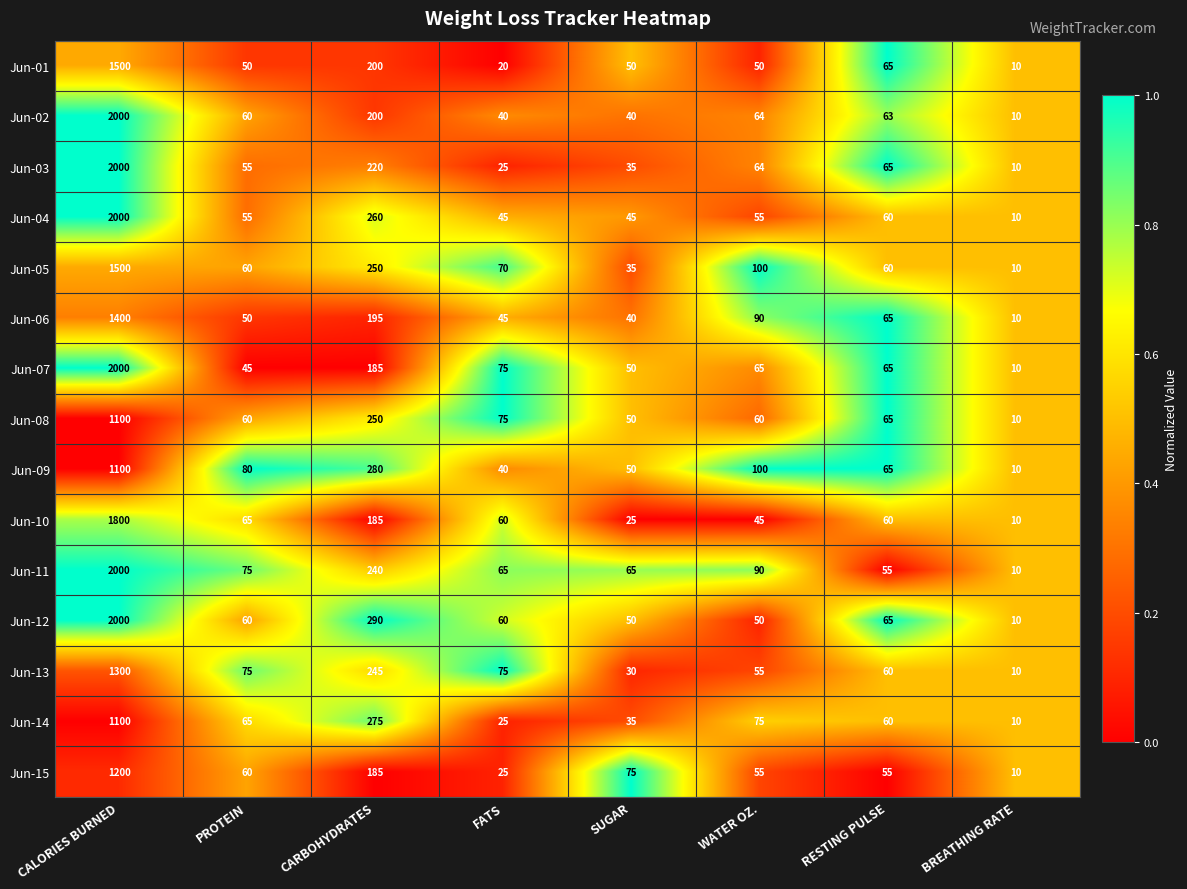

At which category does the chart reach its peak across all series?

CALORIES BURNED